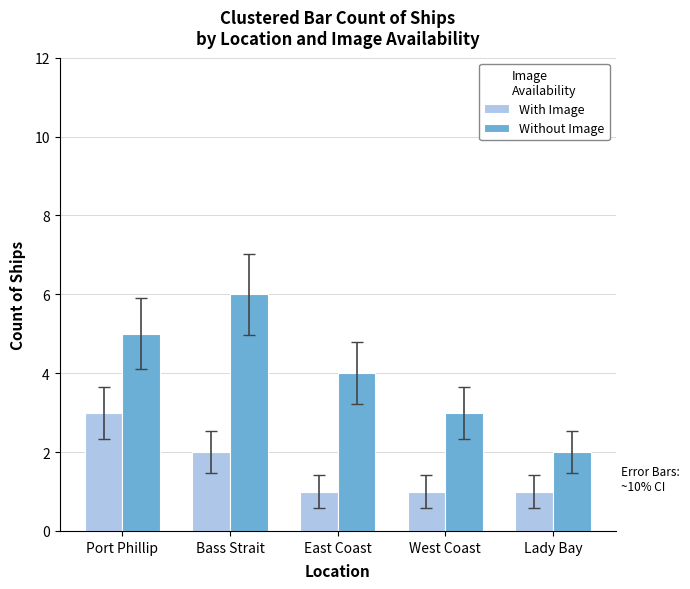

What is the total value across all series at West Coast?

4